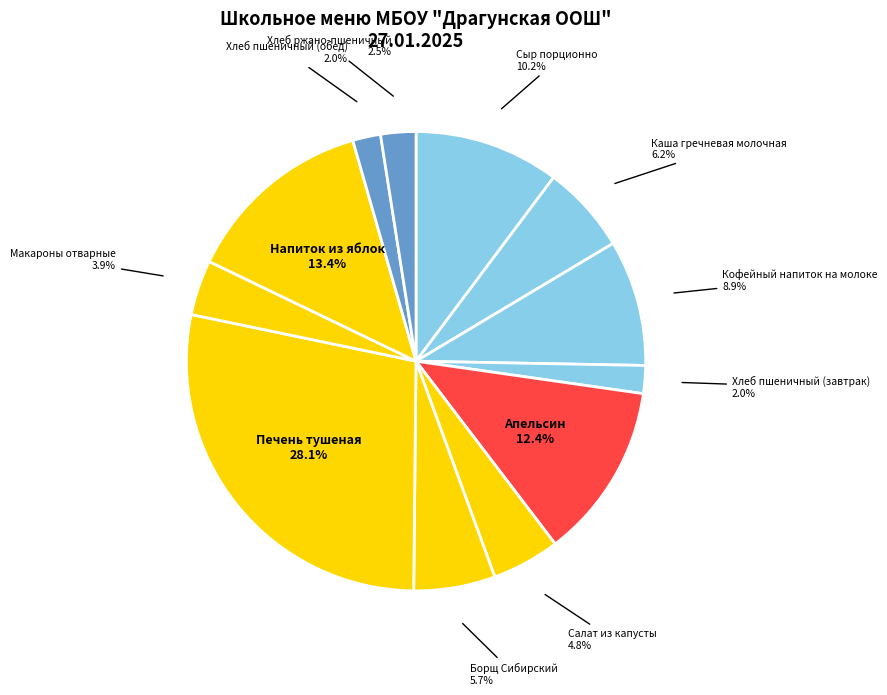

To the nearest percent, what is the difference between the Макароны отварные and Хлеб ржано-пшеничный slice percentages?

1%